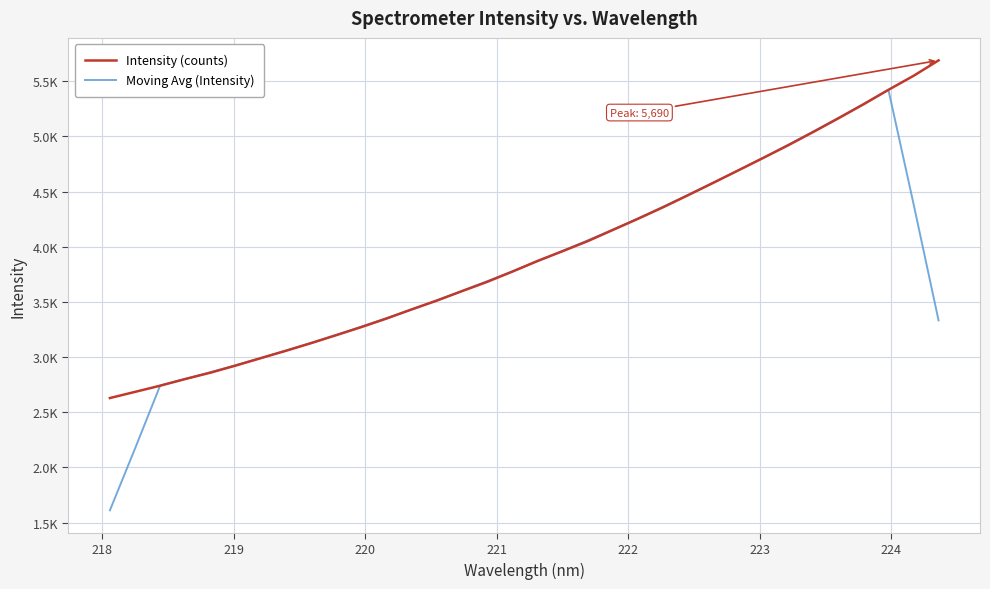

Rank the series by their maximum value, from highest to lowest.

Intensity (counts), Moving Avg (Intensity)